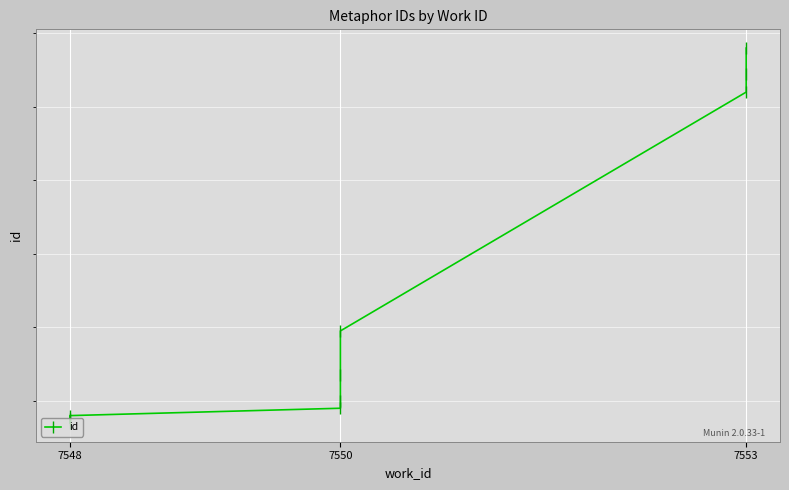

What is the value of the 9th point from the left?

21944